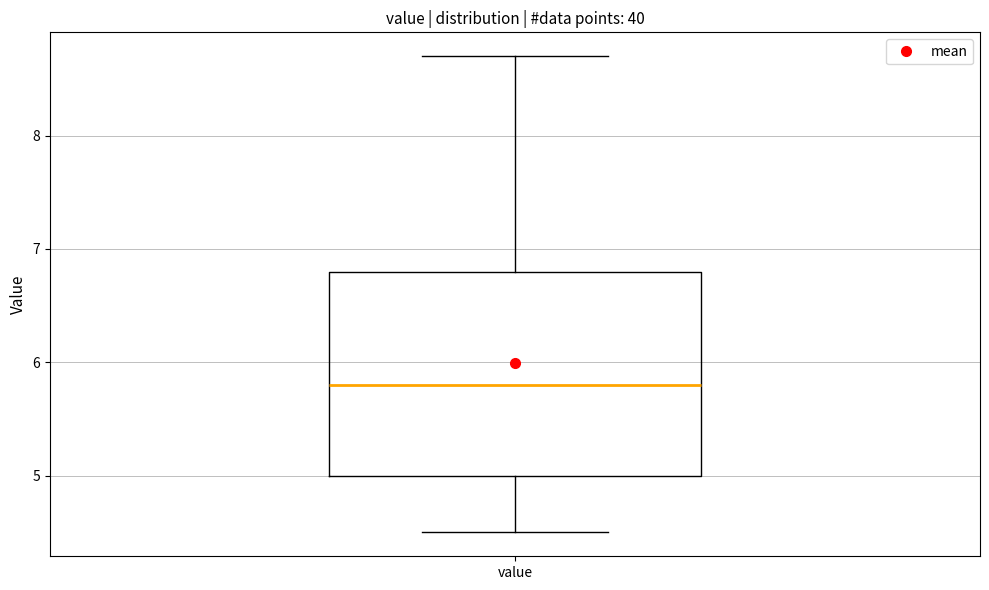

Transcribe this box plot: give where the median line is, the range the box spans, and where the two whiskers end, as read against the y-axis. The values are not printed on the chart, so give them approximately, as read against the axis.

median 5.8, box 5.0 to 6.8, whiskers 4.5 to 8.7